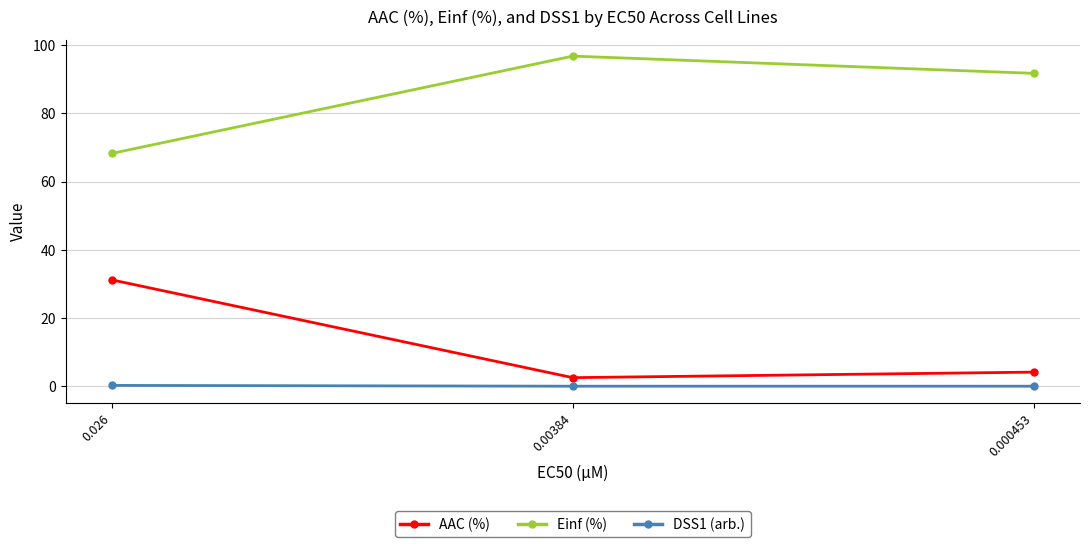

What is the maximum value for AAC (%)?

31.2